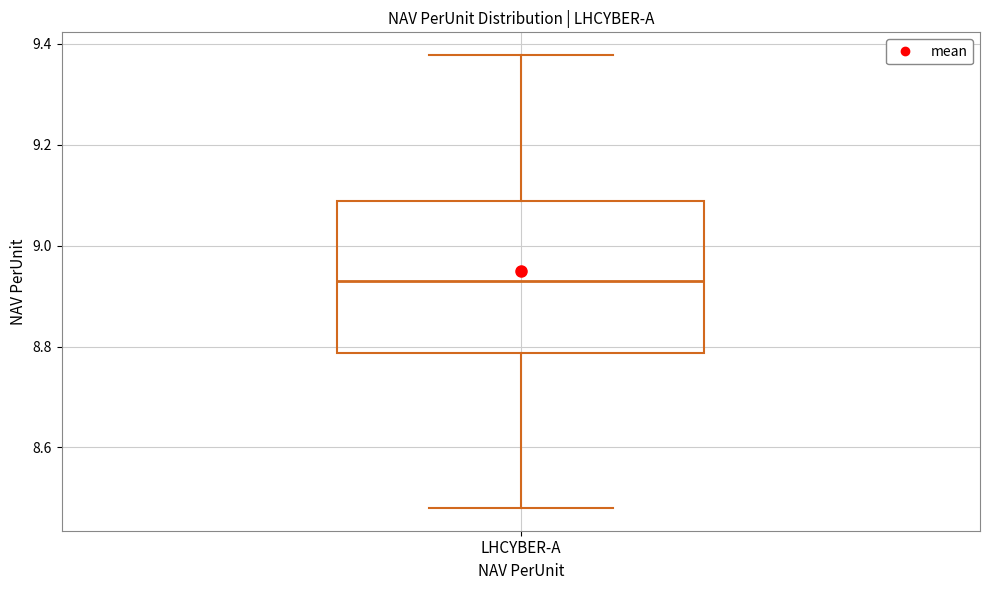

Transcribe this box plot: give where the median line is, the range the box spans, and where the two whiskers end, as read against the y-axis. The values are not printed on the chart, so give them approximately, as read against the axis.

median 8.94, box 8.78 to 9.08, whiskers 8.48 to 9.38